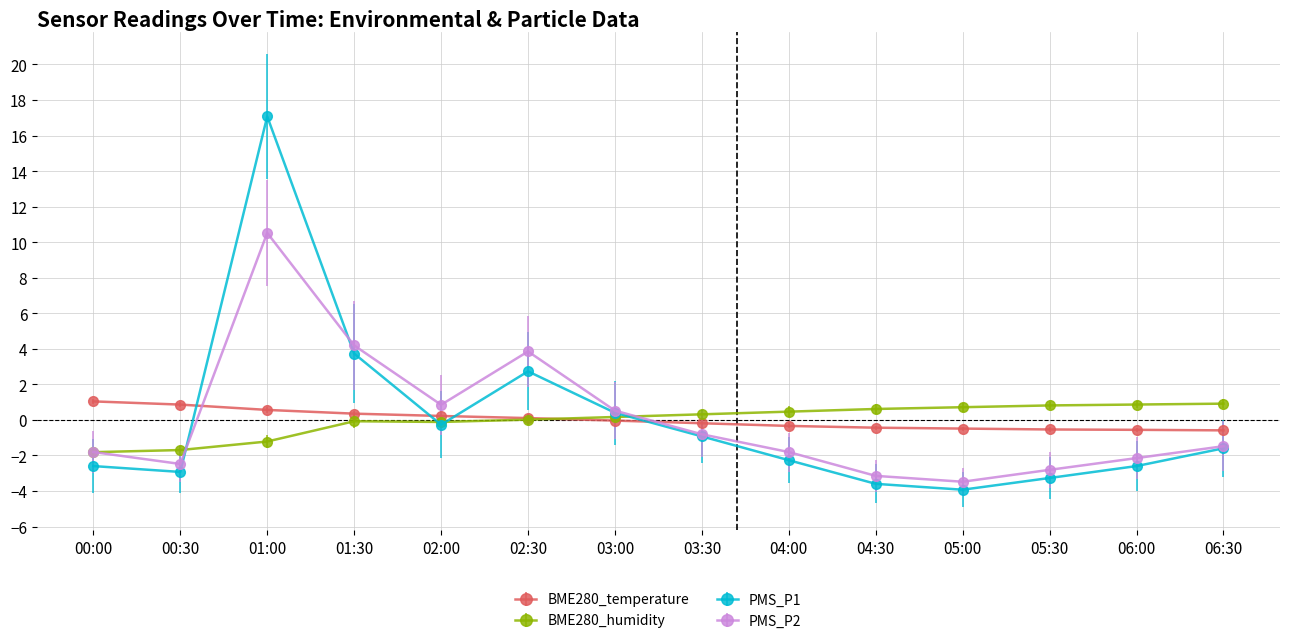

Is it true that BME280_humidity equals 0.5 at 04:00?

True